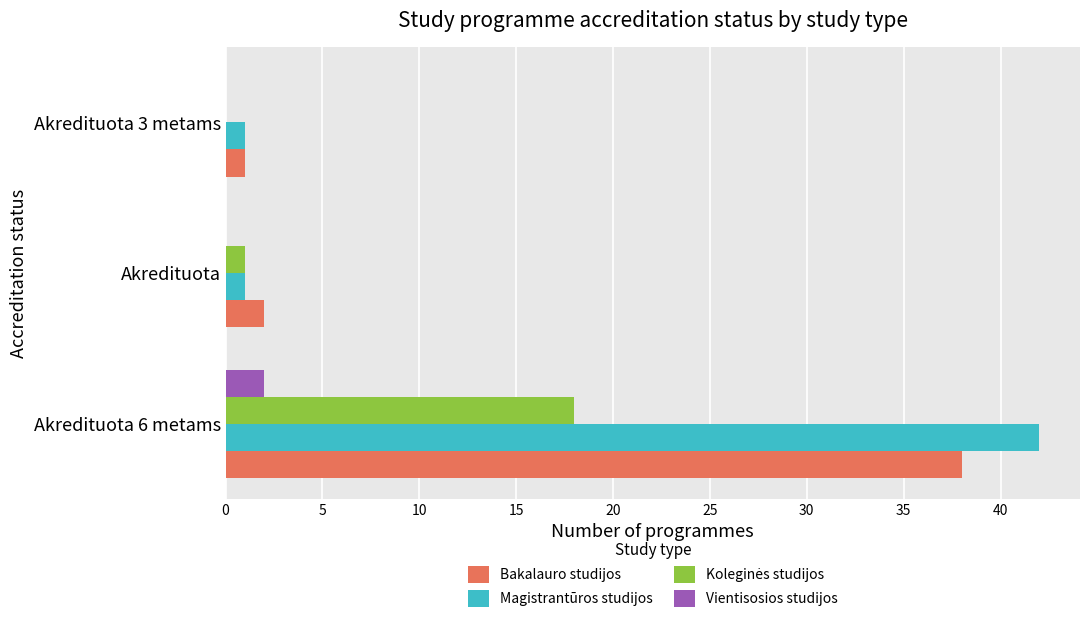

Which series changed the most between Akredituota 6 metams and Akredituota 3 metams?

Magistrantūros studijos